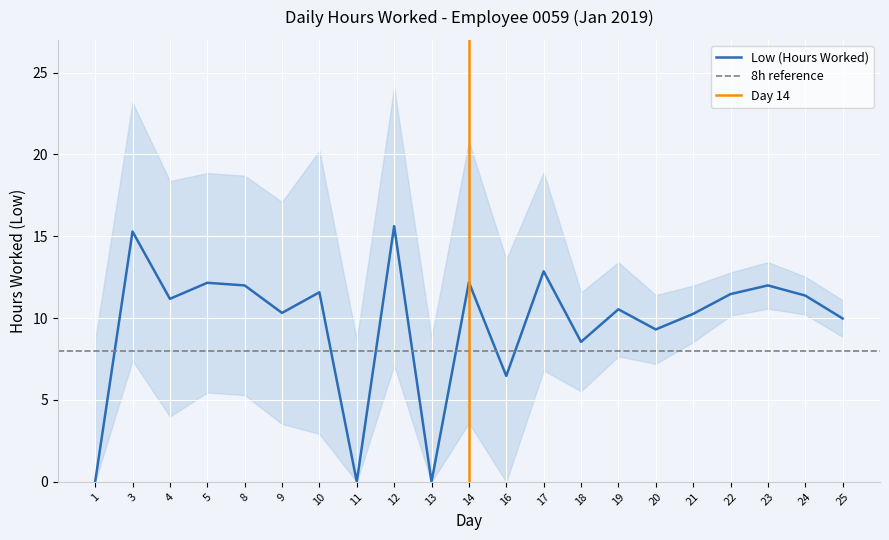

What is the value of the 18th point from the left?

11.5